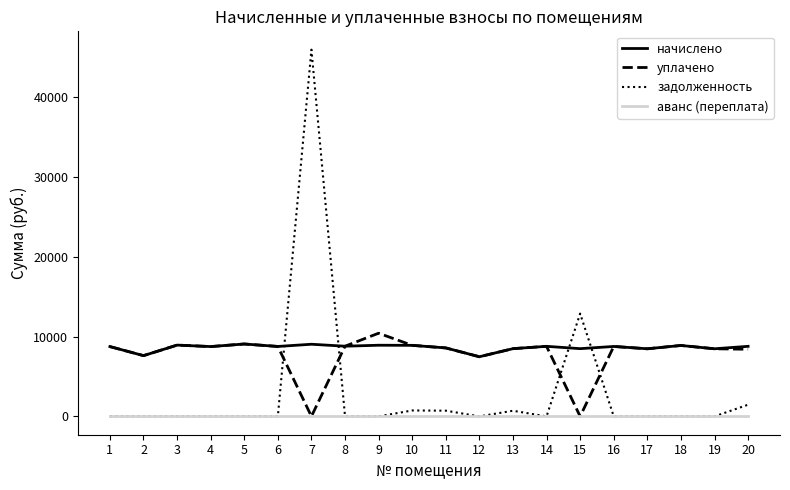

What is the spread (max minus min) of values at 16?

8770.6